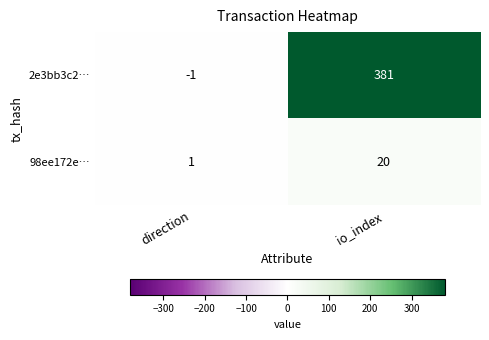

The 2e3bb3c2… series shows -1 at direction. True or false?

True